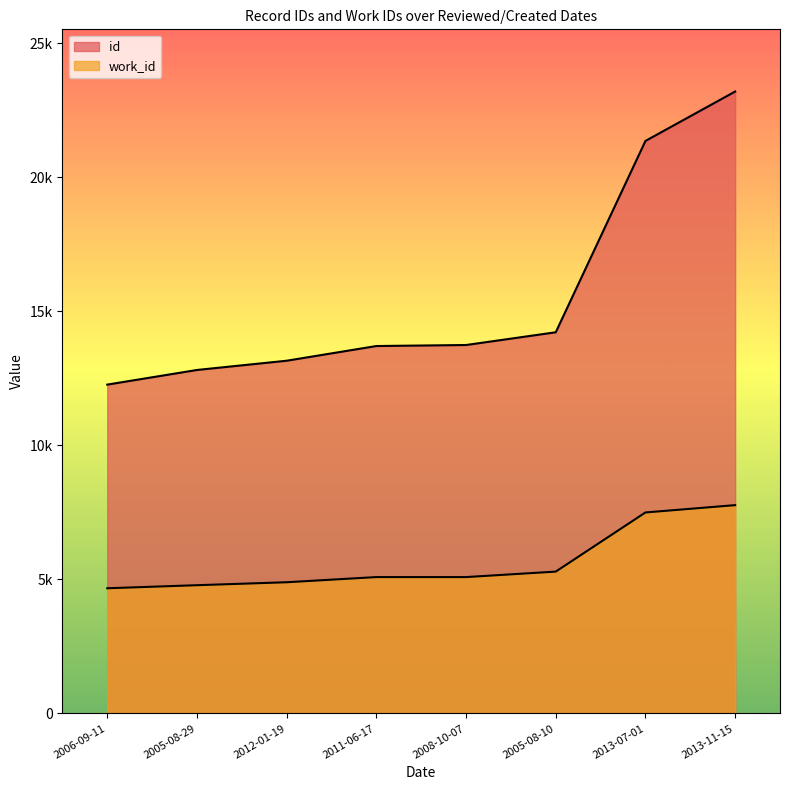

True or false: work_id has a value of 7771 at 2013-11-15.

True